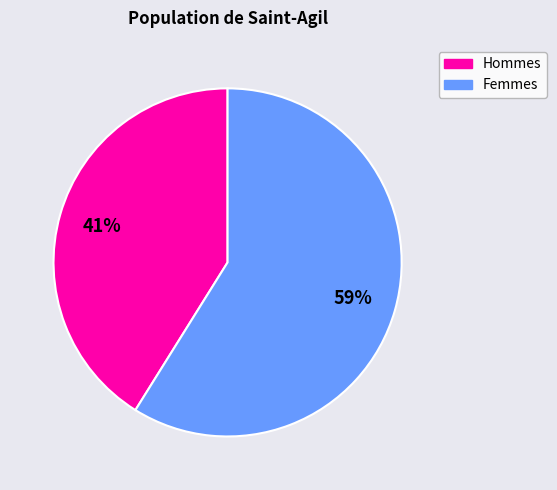

To the nearest percent, what is the average slice percentage?

50%